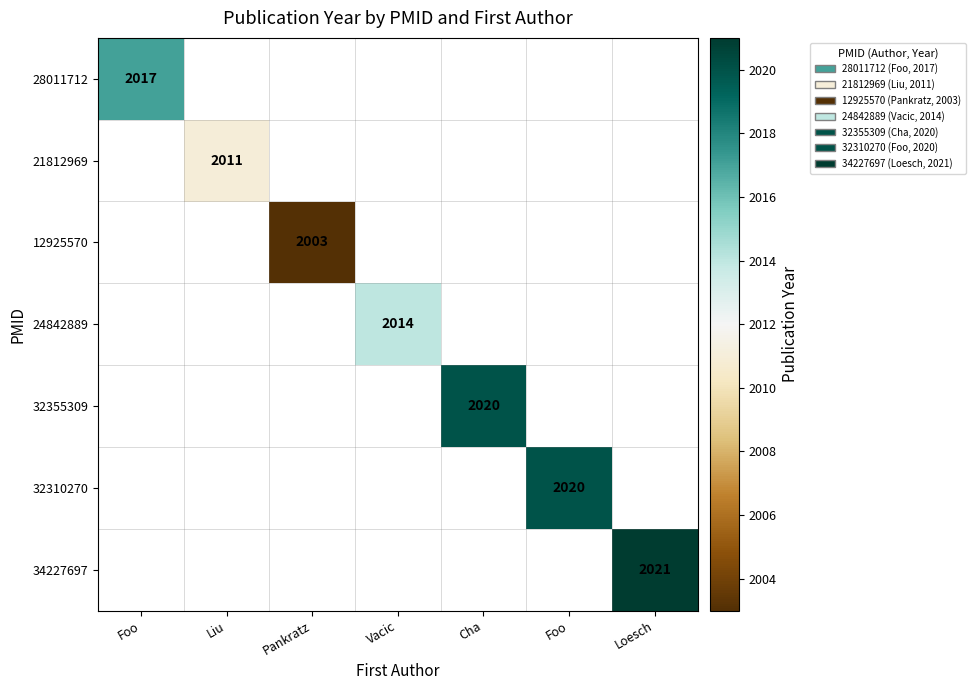

Count the number of categories in the chart.

7